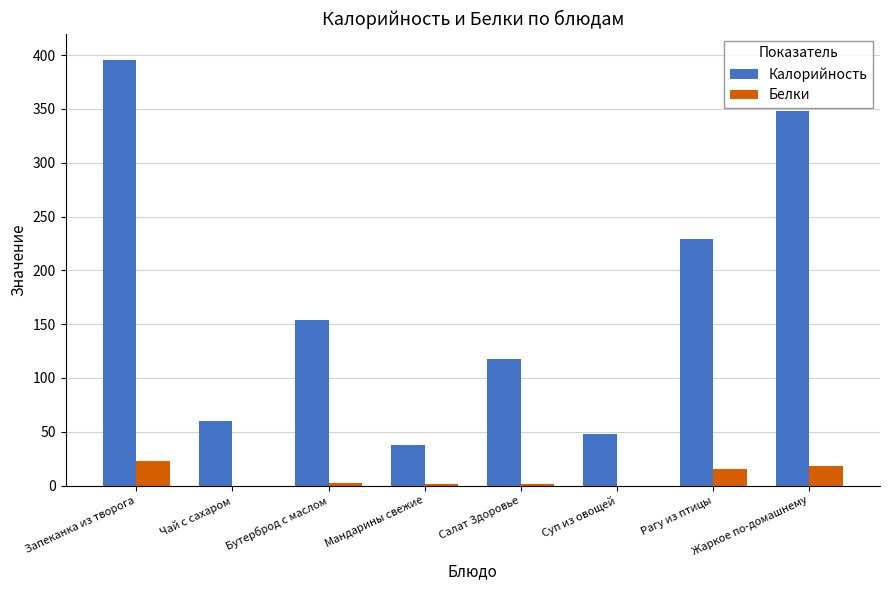

What is the average value of the Калорийность series?

173.7